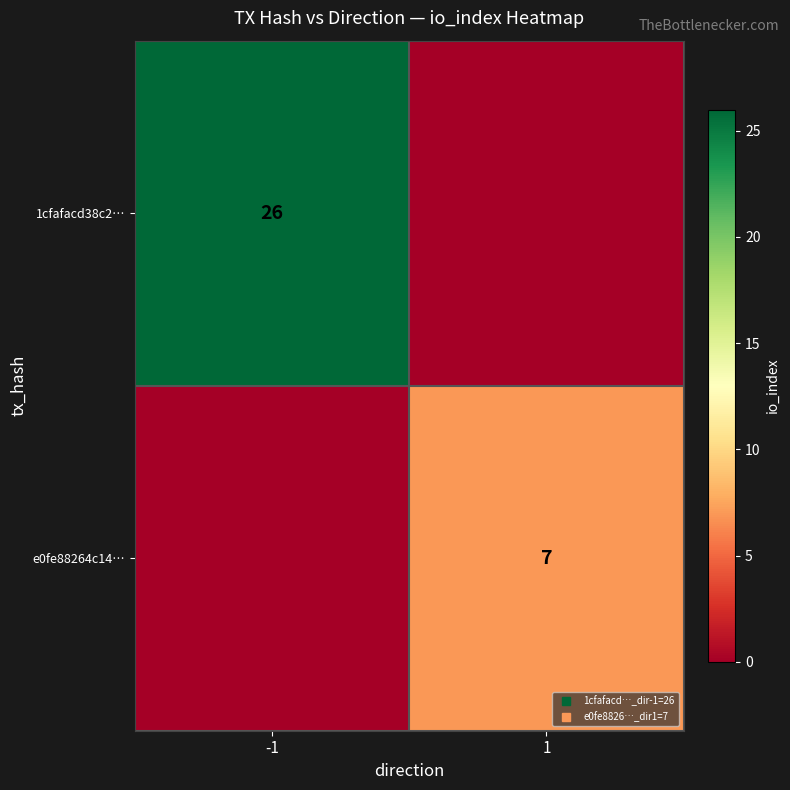

At which category does the chart reach its minimum across all series?

1